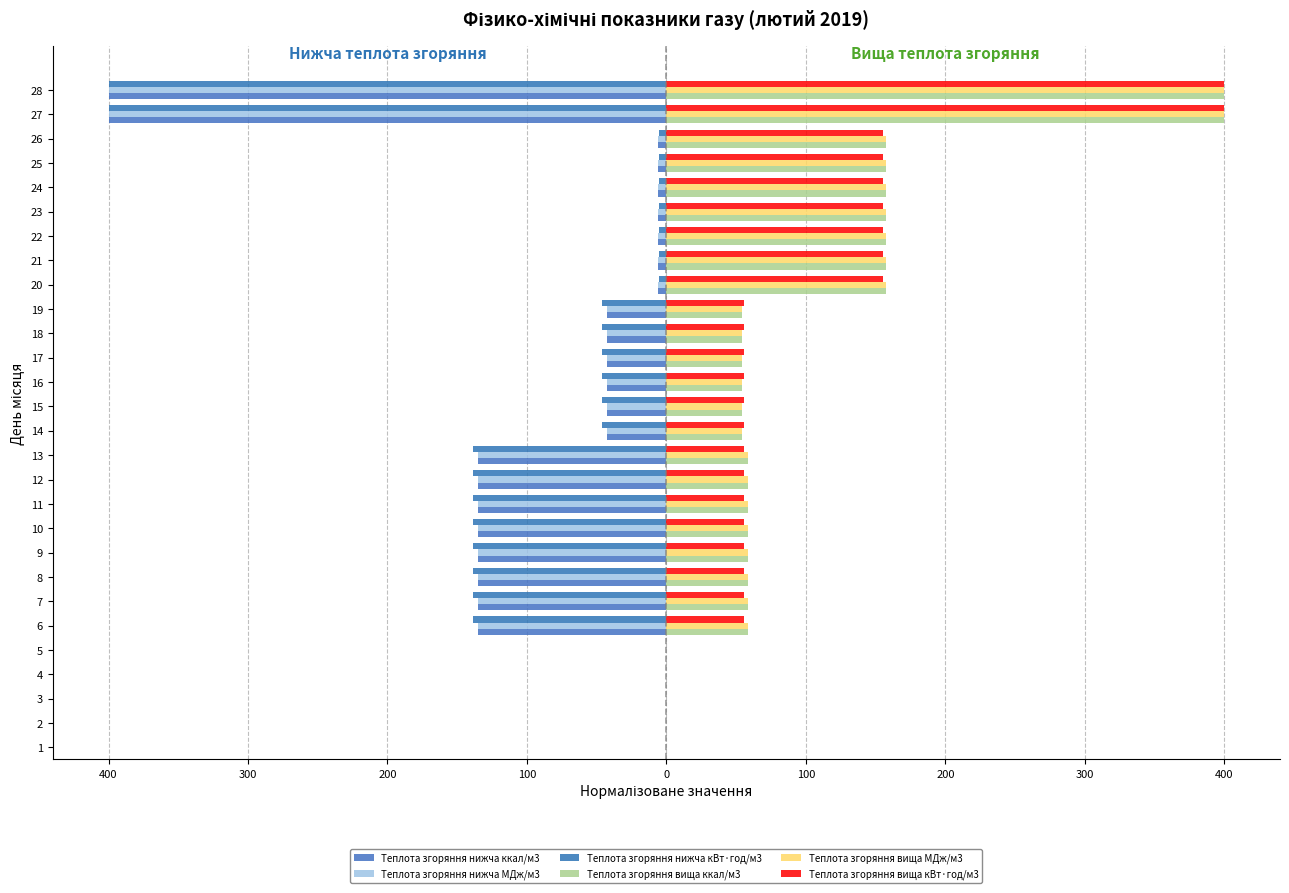

Are the bars grouped side by side (vs. stacked)?

Yes